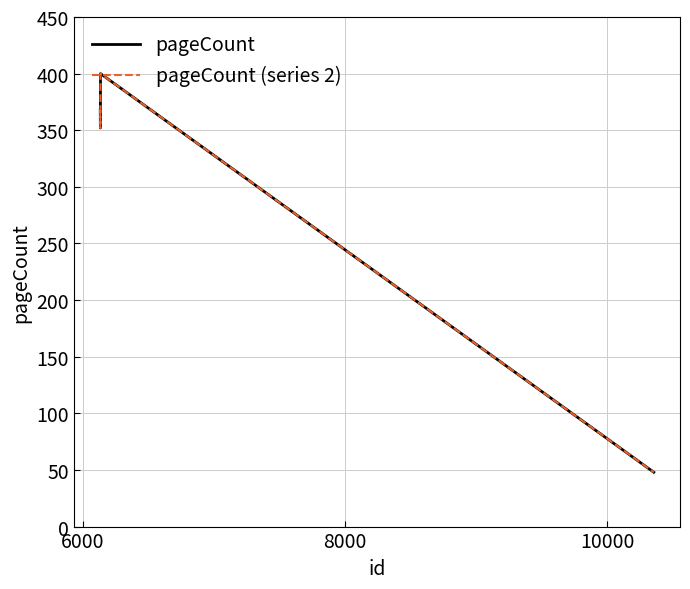

What is the value of the pageCount (series 2) point at the 2nd from the left?

352